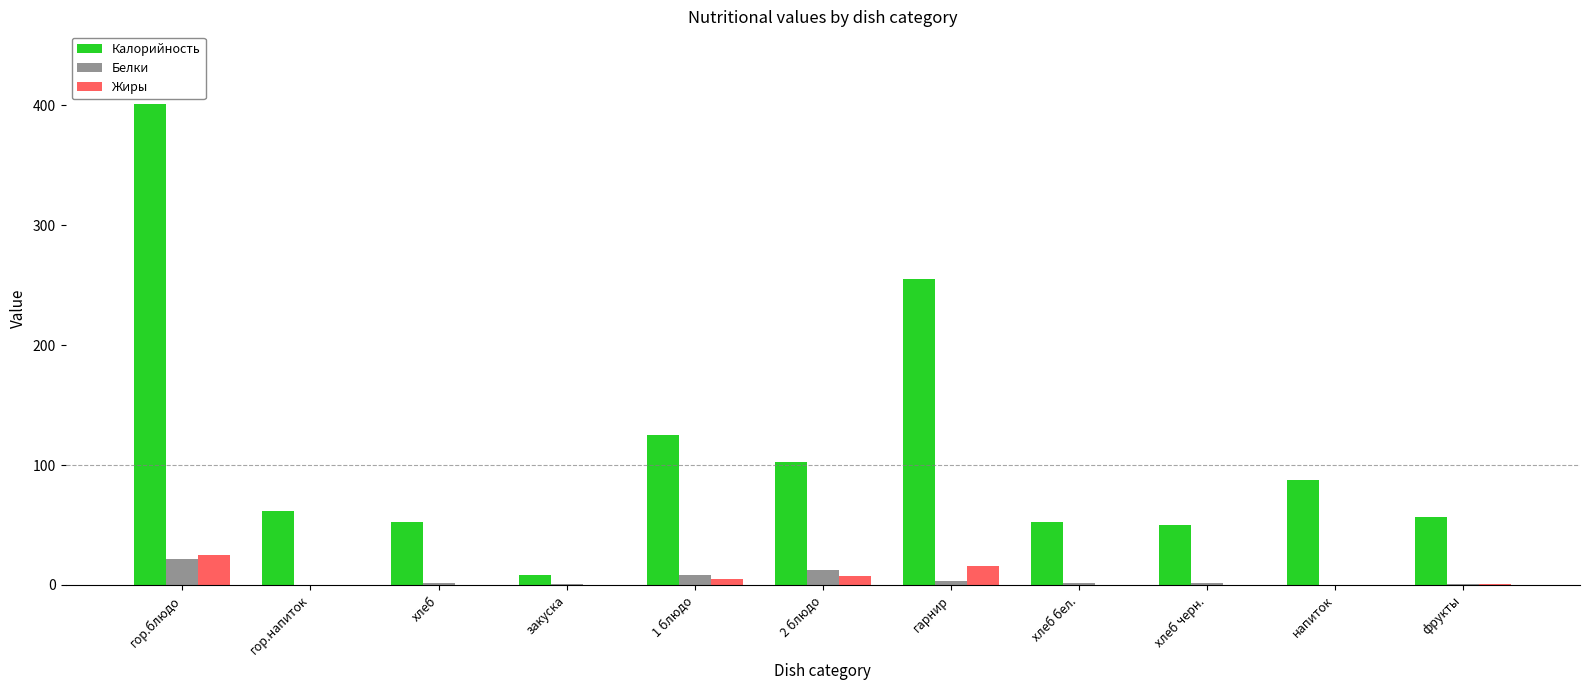

Which series changed the most between 2 блюдо and хлеб бел.?

Калорийность